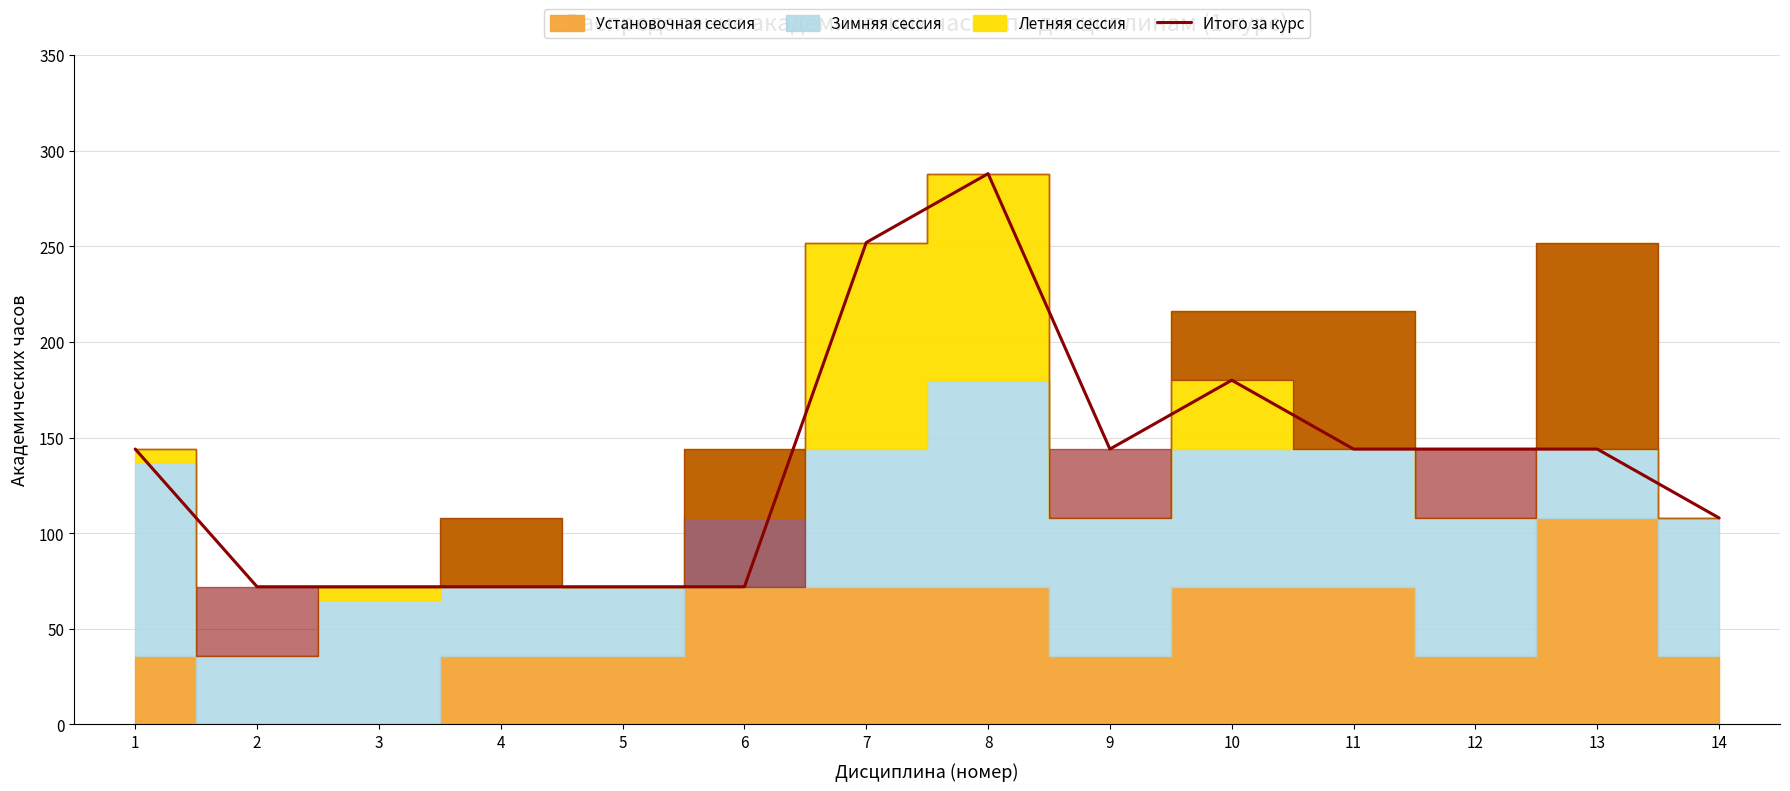

Reading left to right, extract all data points from this chart.

1=144	2=72	3=72	4=72	5=72	6=72	7=252	8=288	9=144	10=180	11=144	12=144	13=144	14=108